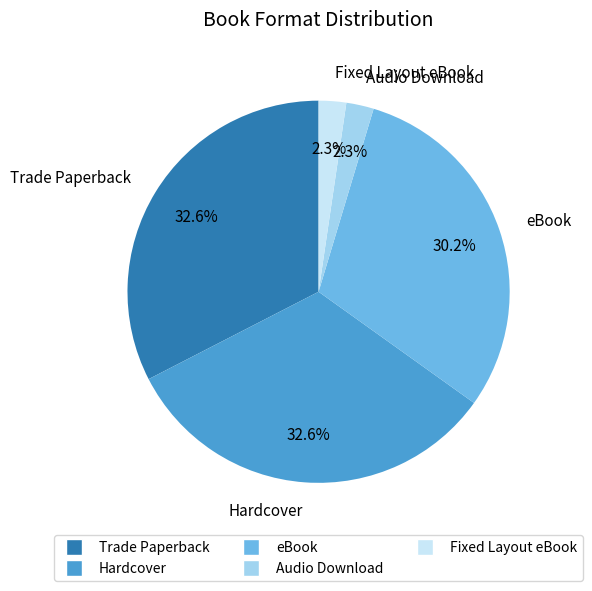

Which has a higher value, Trade Paperback or Fixed Layout eBook?

Trade Paperback